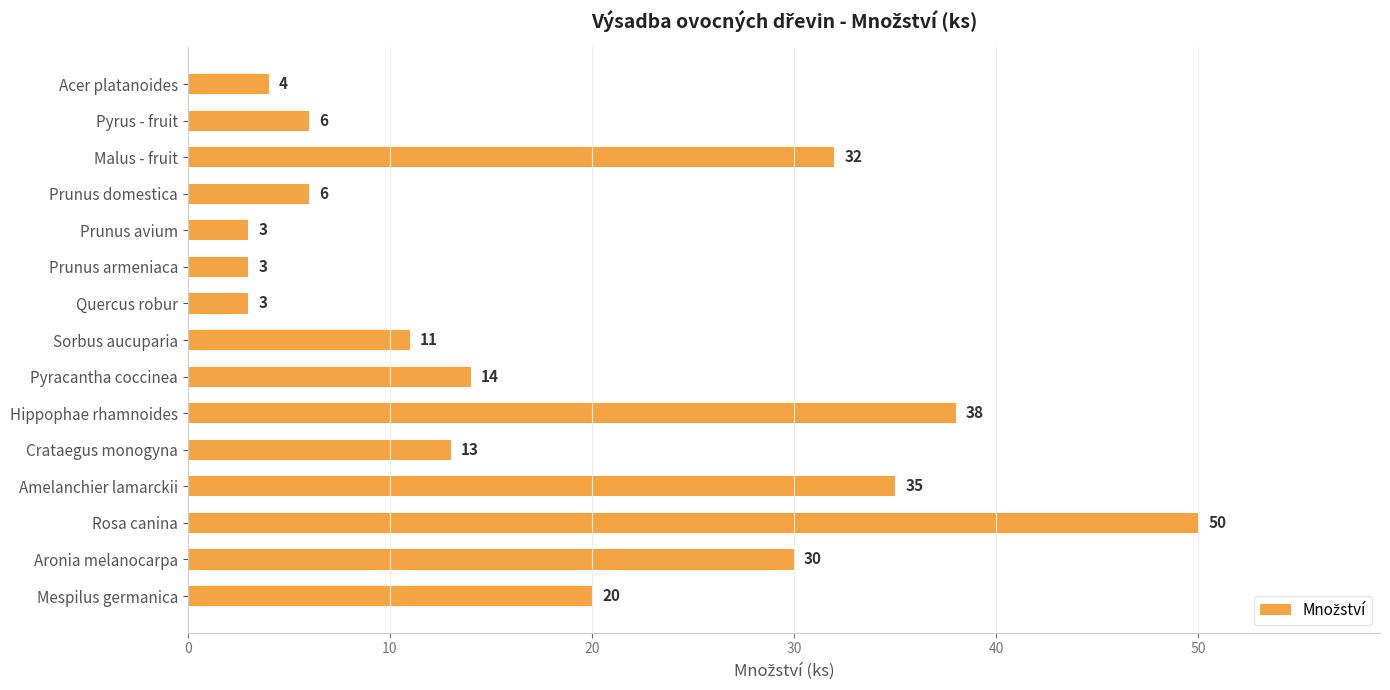

What is the maximum value shown in the chart?

50